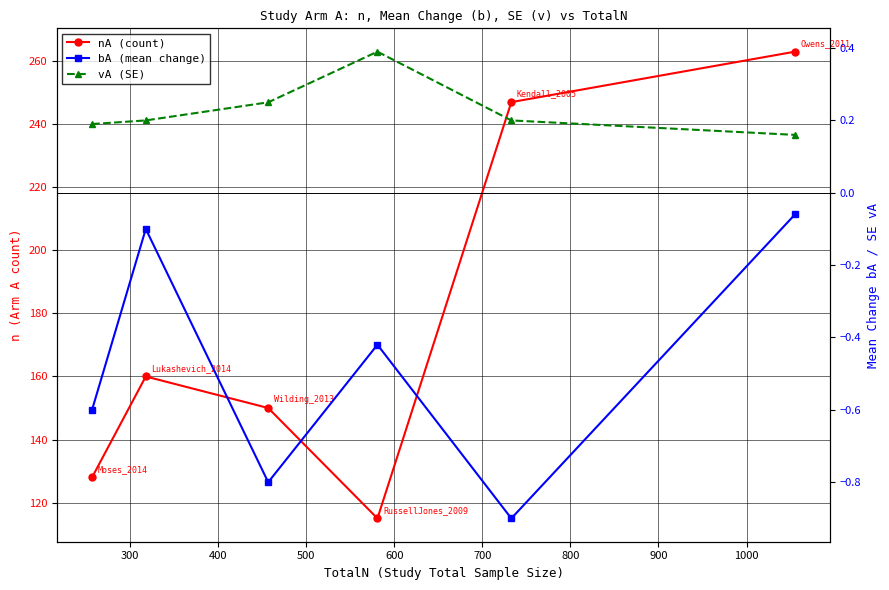

In bA (mean change), how many points are lower than both neighbors (excluding endpoints)?

2